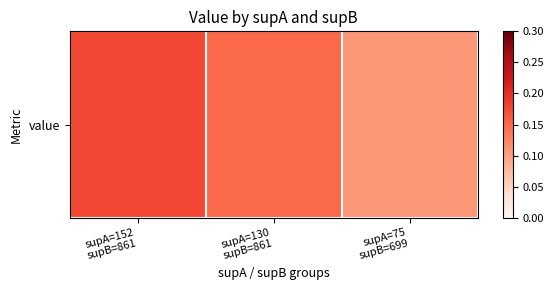

What is the average value?

0.1